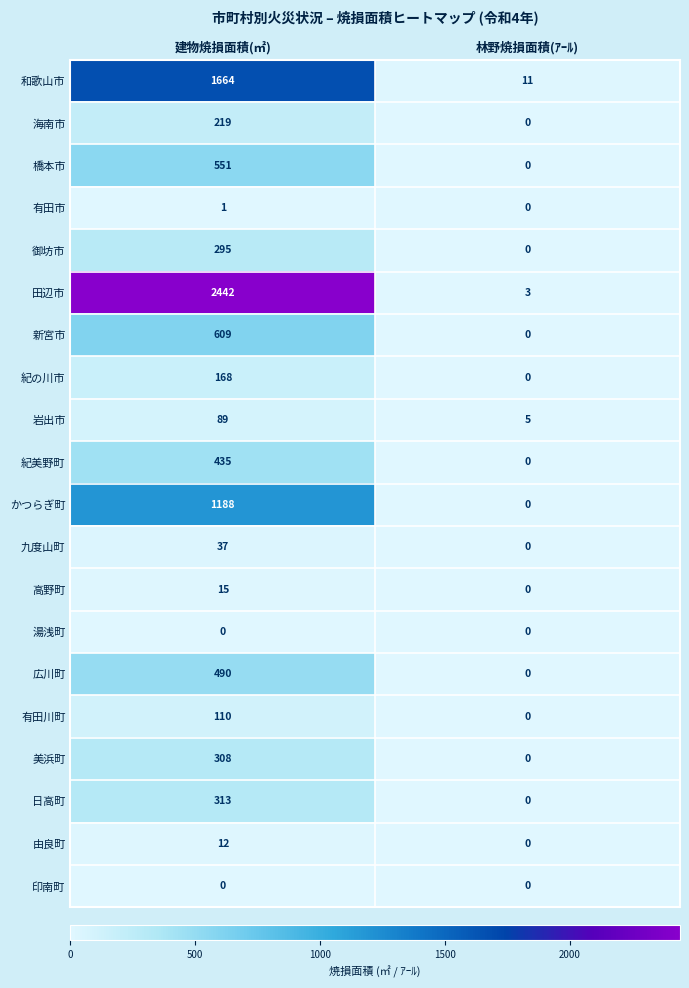

At which category does the chart reach its peak across all series?

建物焼損面積(㎡)